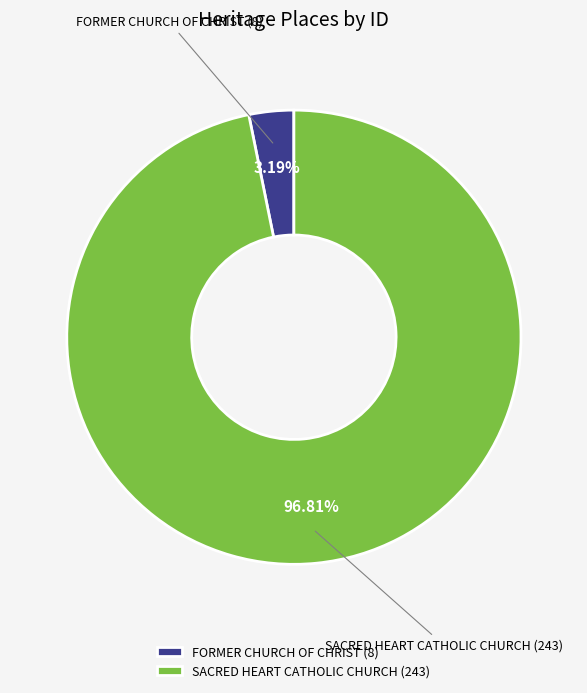

Which category has the smallest portion of the pie?

FORMER CHURCH OF CHRIST